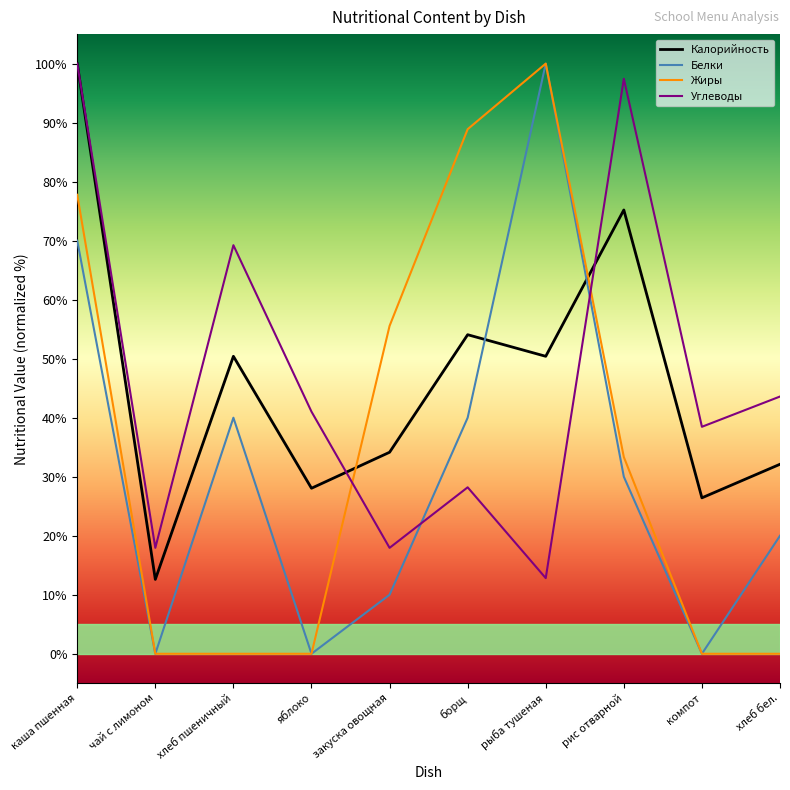

What is the difference between the maximum and minimum values in the Углеводы series?

87.2